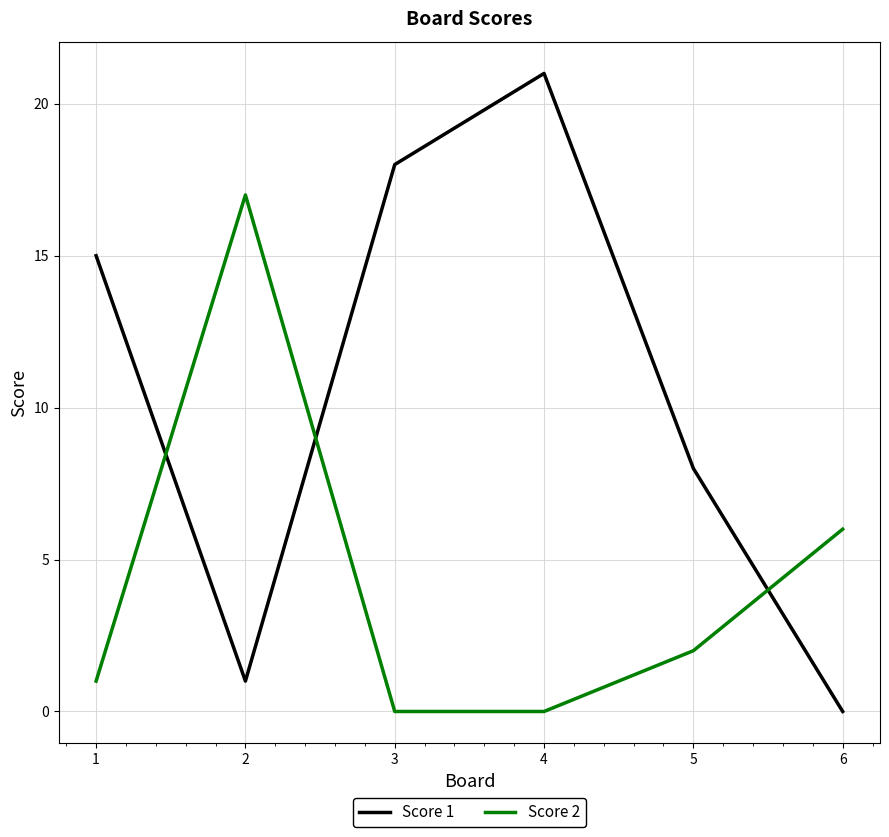

How many categories are shown in the chart?

6